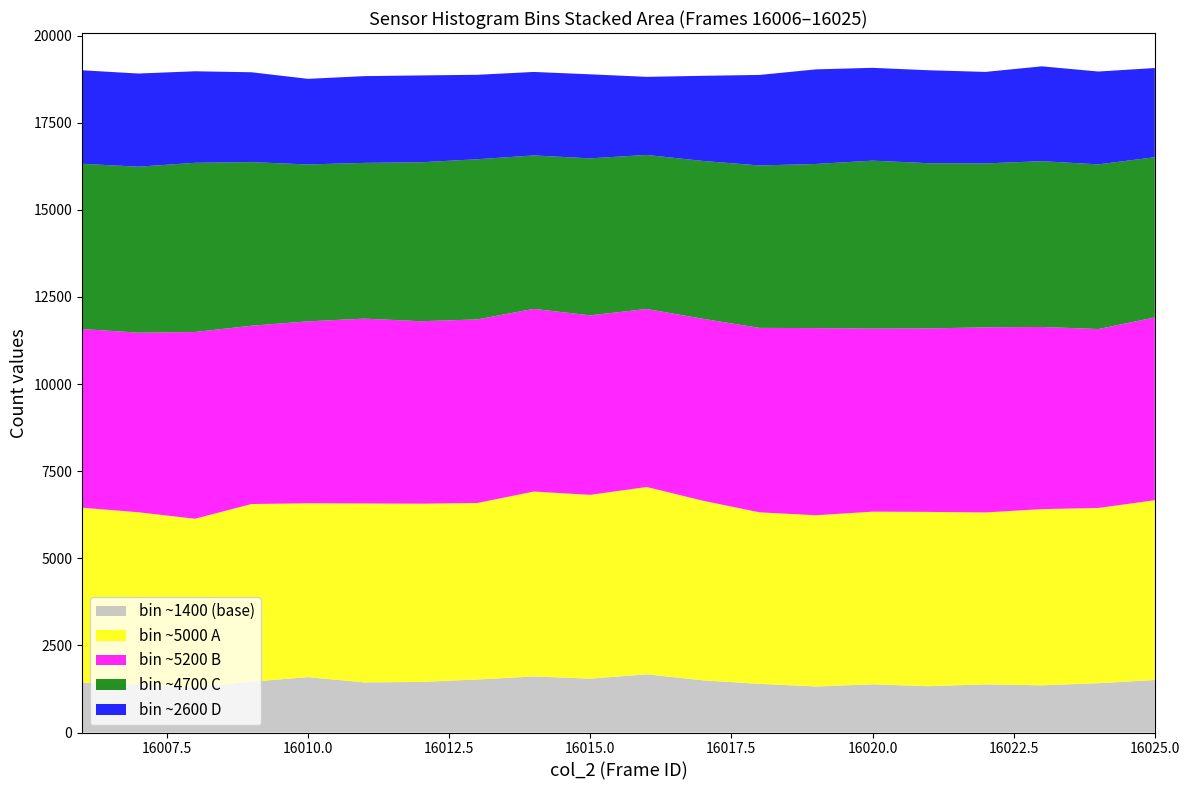

What is the total value across all series at 16010.0?

18761